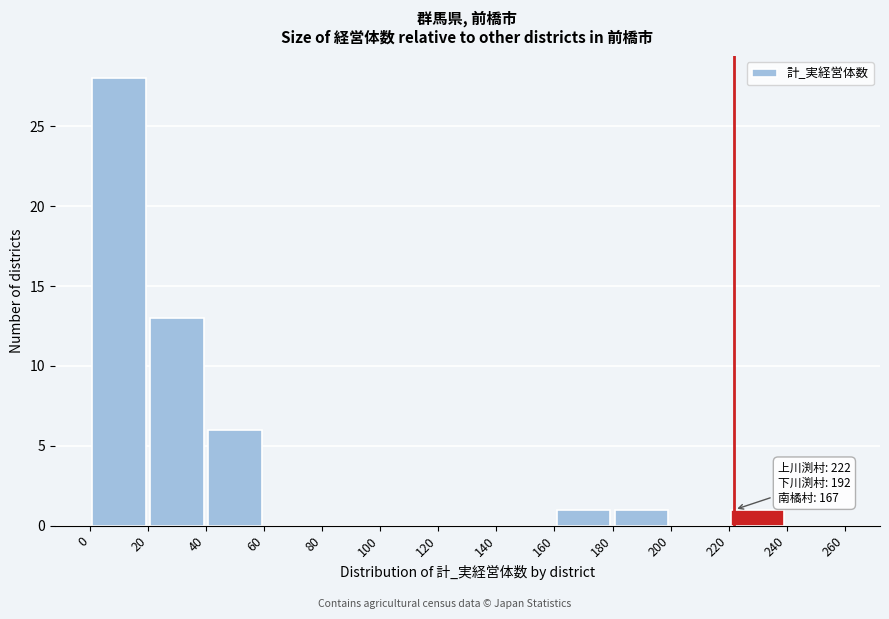

Which range on the x-axis has the tallest bar?

0 to 20